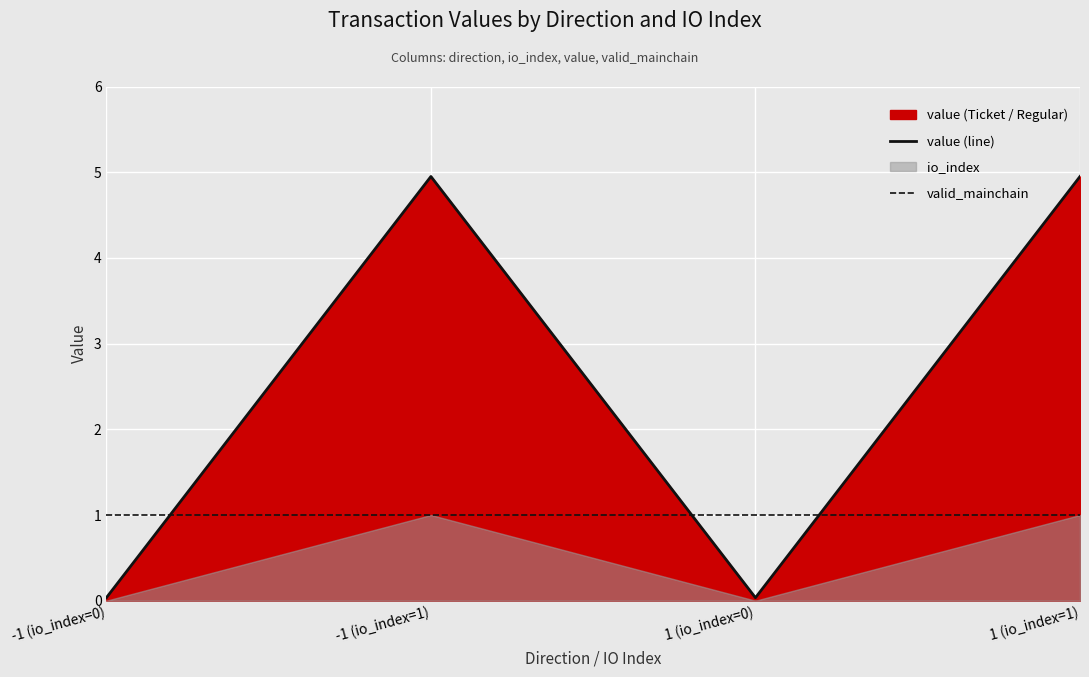

Where does the value (line) series first go above 4?

-1 (io_index=1)